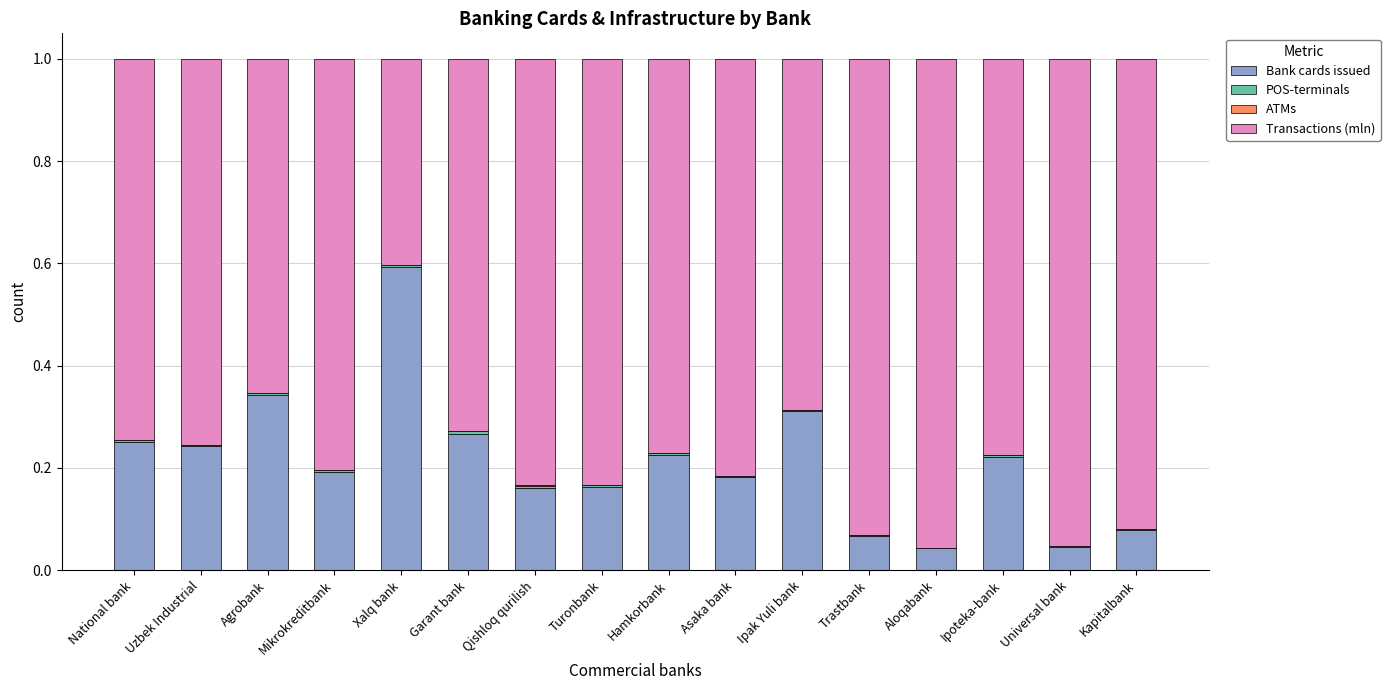

Is it true that Bank cards issued equals 0.1 at Universal bank?

False